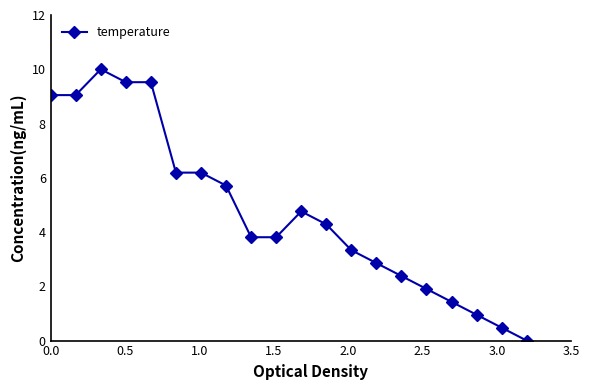

What is the greatest value displayed?

10.0